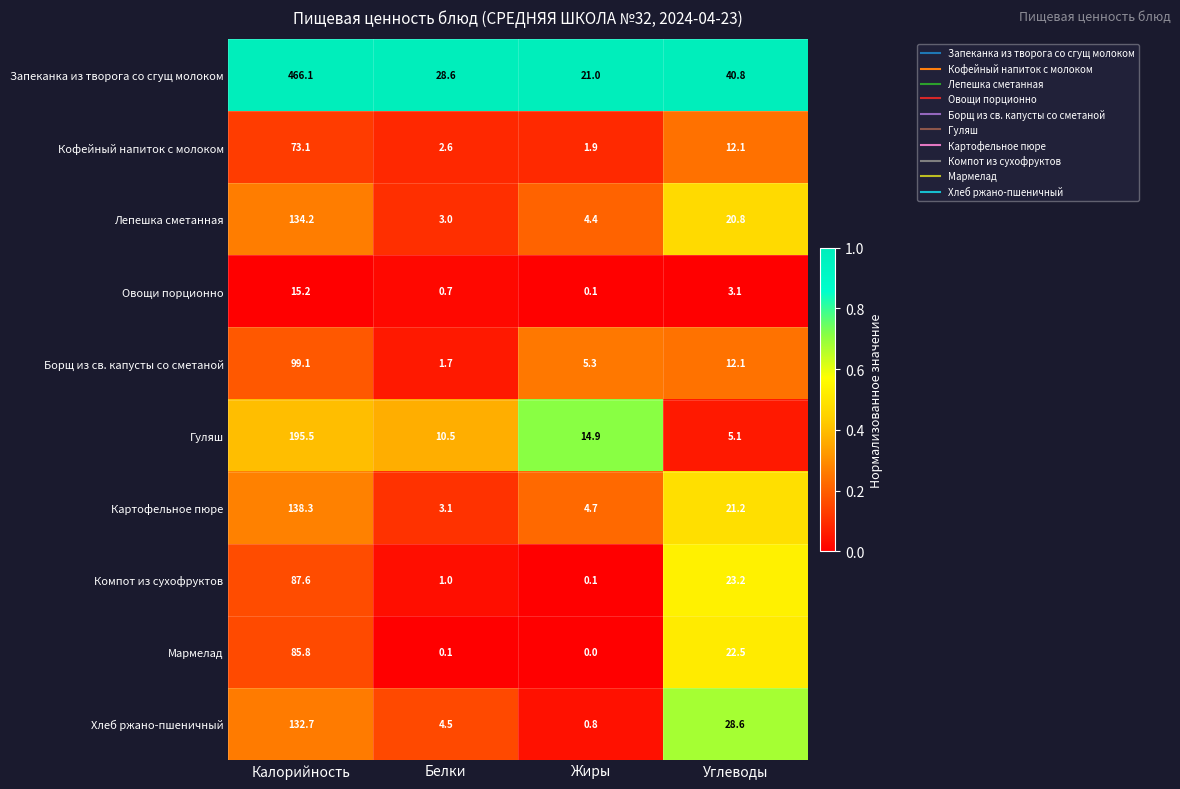

What is the maximum value shown in the chart?

466.1